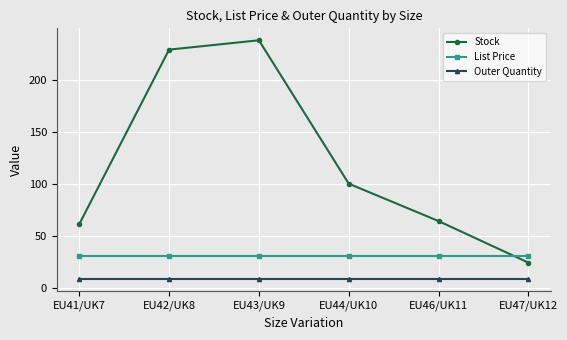

What is the label of the 4th point from the right?

EU43/UK9